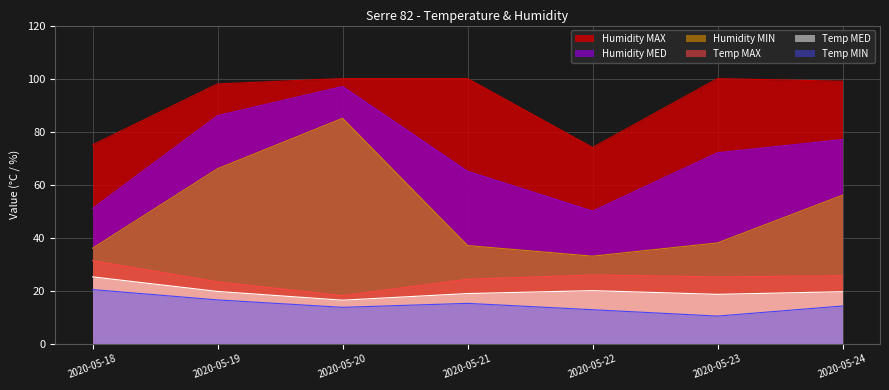

Where is Humidity MIN nearest to the value 59?

2020-05-24